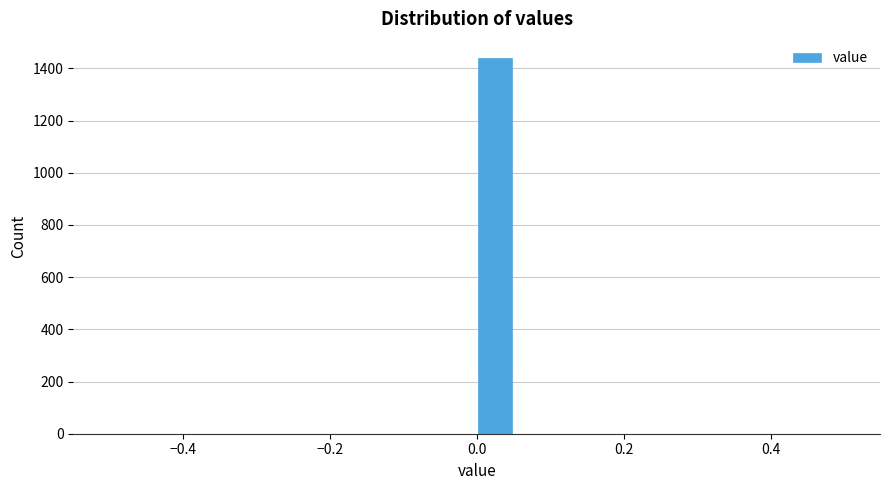

Around what value on the x-axis is the tallest bar? Give the approximate position of its centre, as read against the axis.

0.02